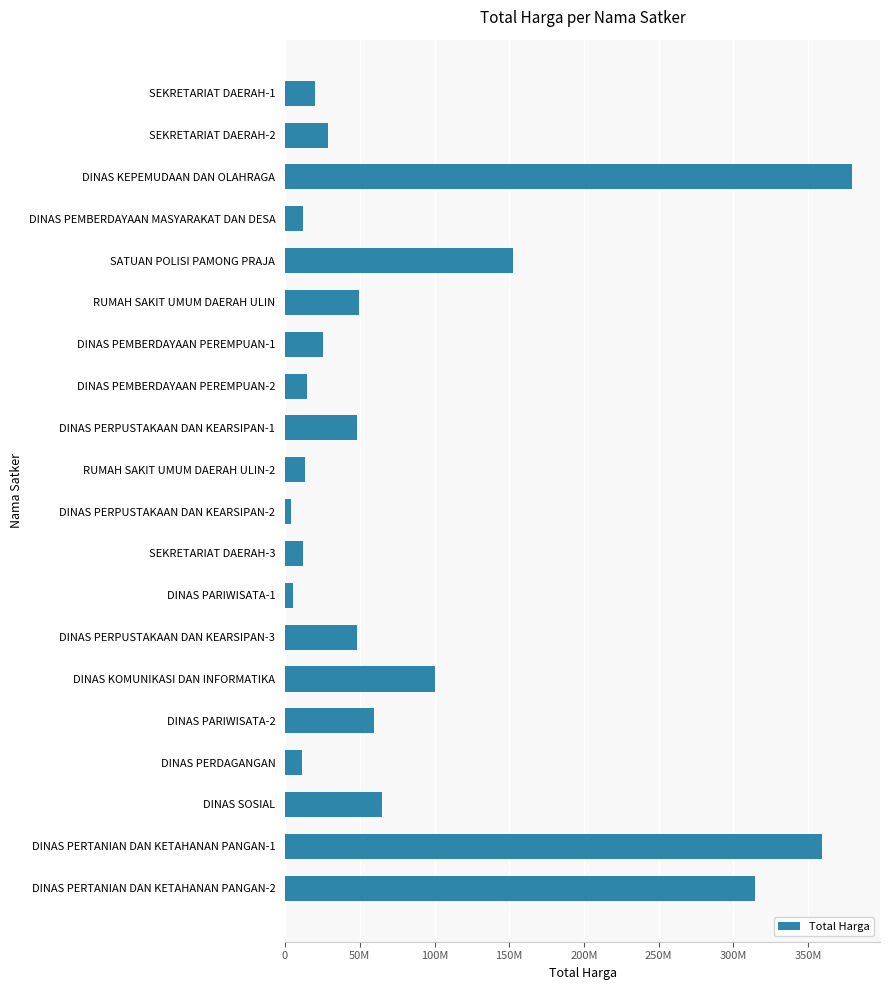

Does the chart contain any negative values?

No